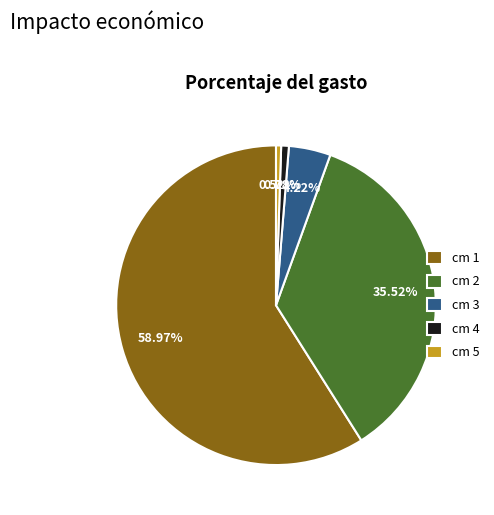

How many segments does this pie chart have?

5